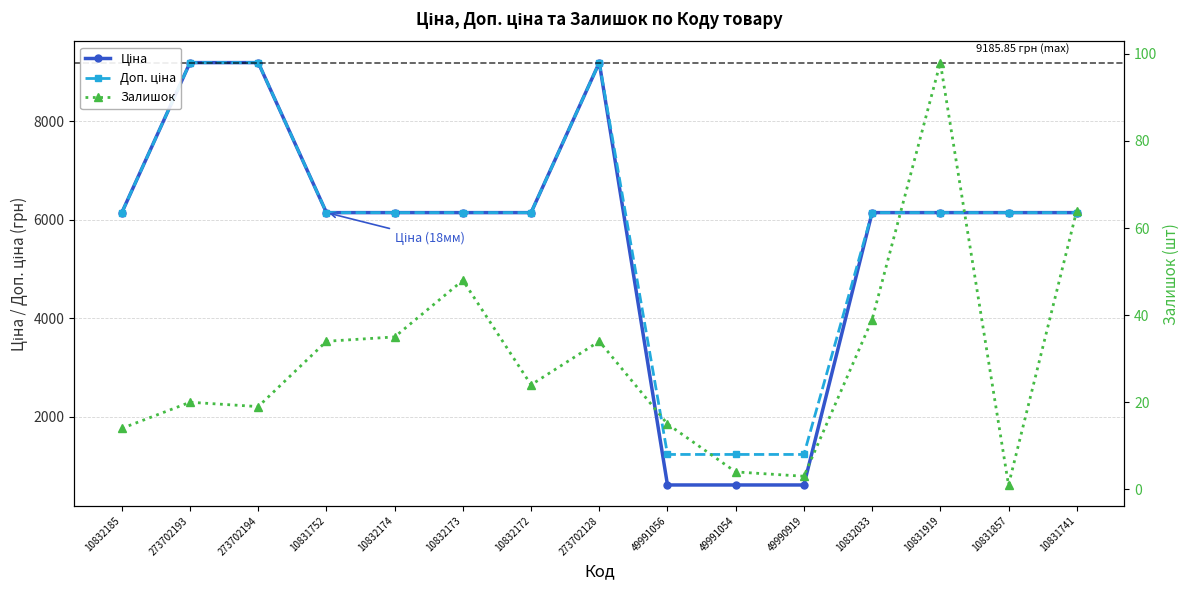

At which category does the chart reach its minimum across all series?

10831857